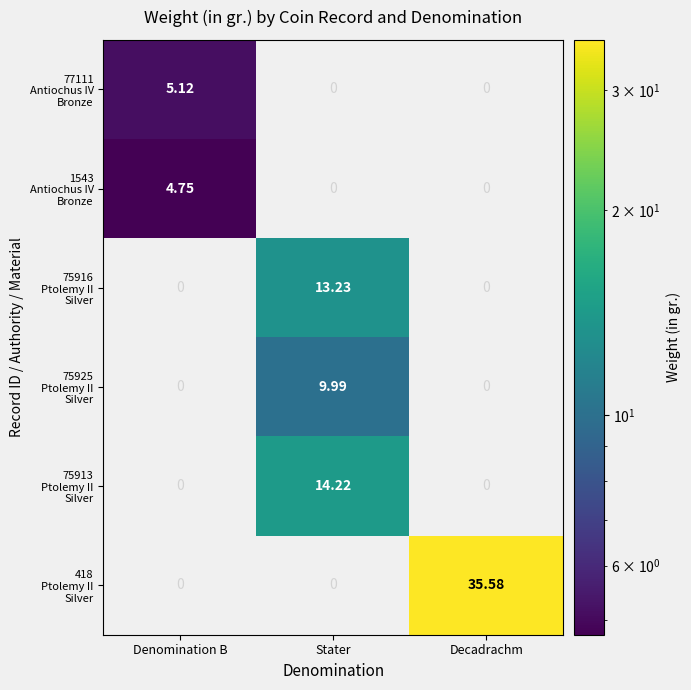

Which category has the highest value across all series?

Decadrachm